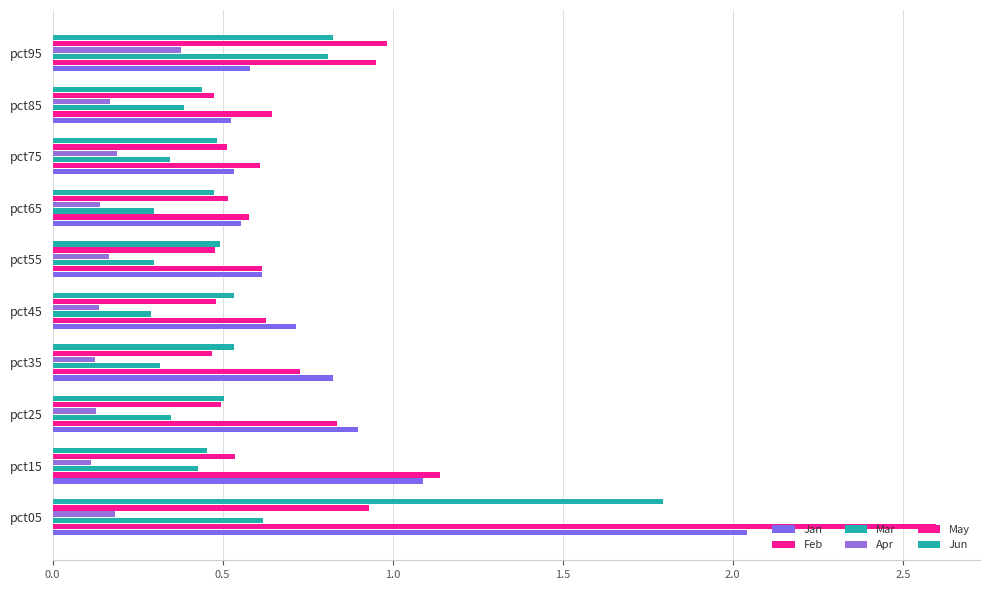

Count the number of categories in the chart.

10